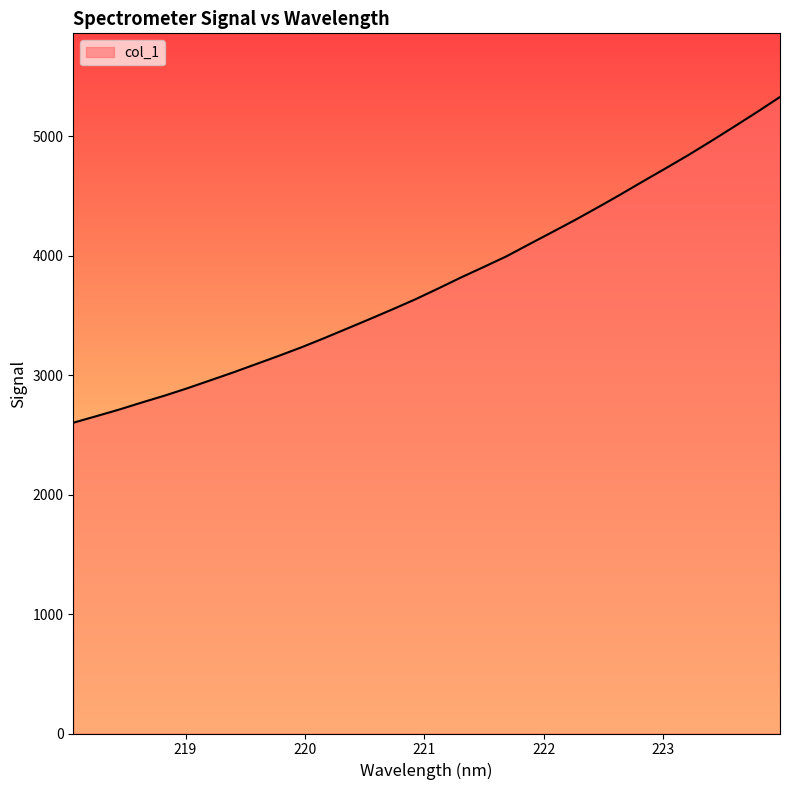

What is the difference between the maximum and minimum values?

2726.2